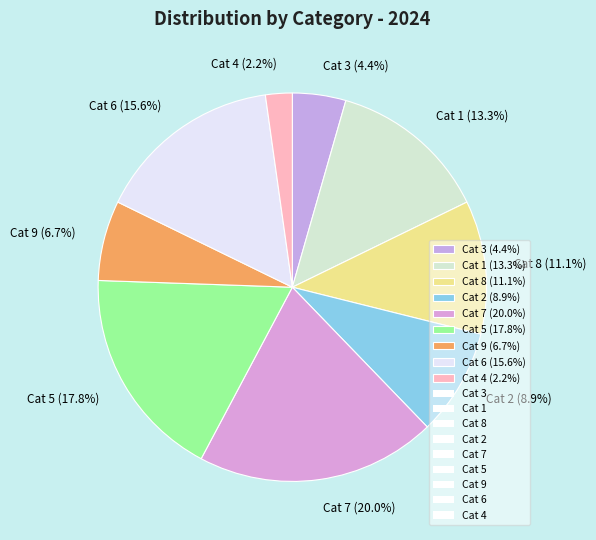

What is the largest slice in the pie chart?

Cat 7 (20.0%)